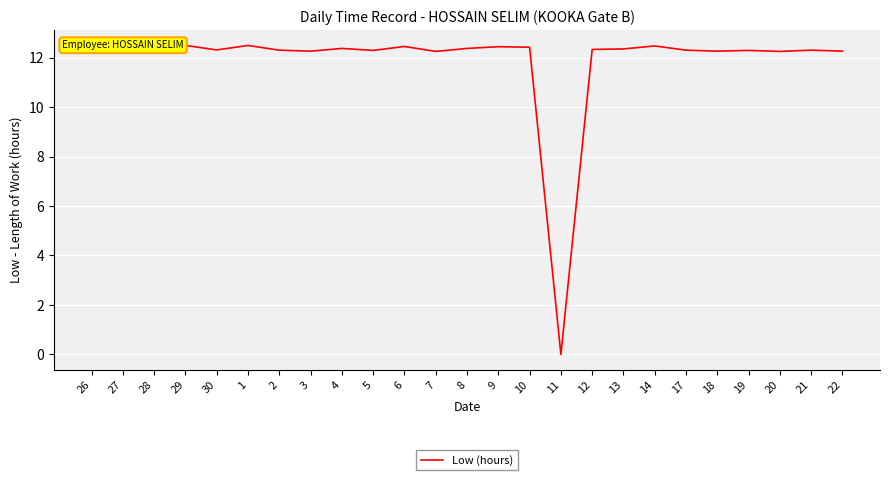

The value at 5 is 16.0. True or false?

False